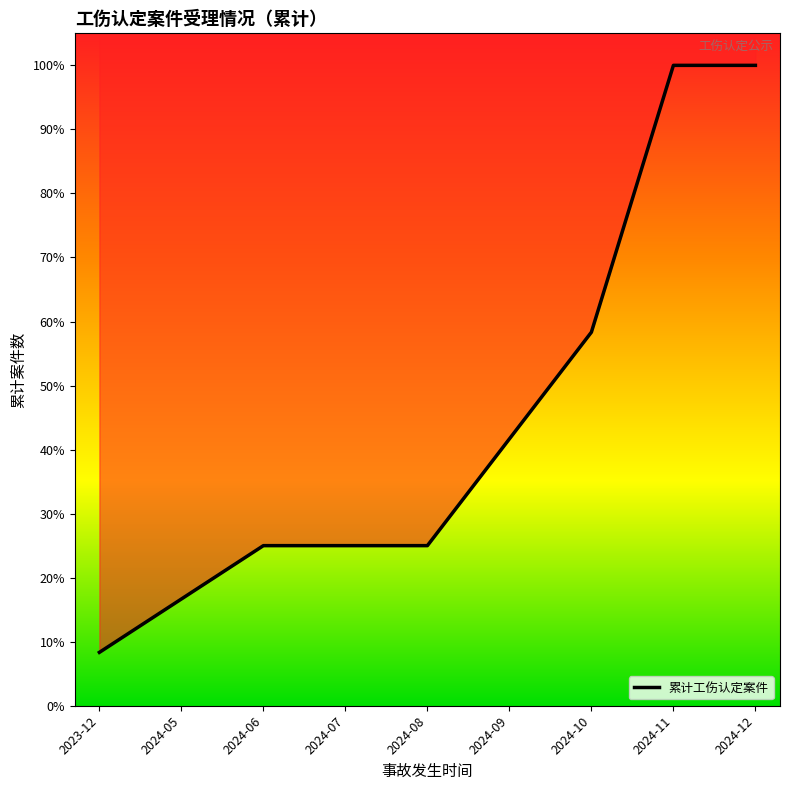

List the labels in order of value, largest first.

2024-11, 2024-12, 2024-10, 2024-09, 2024-06, 2024-07, 2024-08, 2024-05, 2023-12